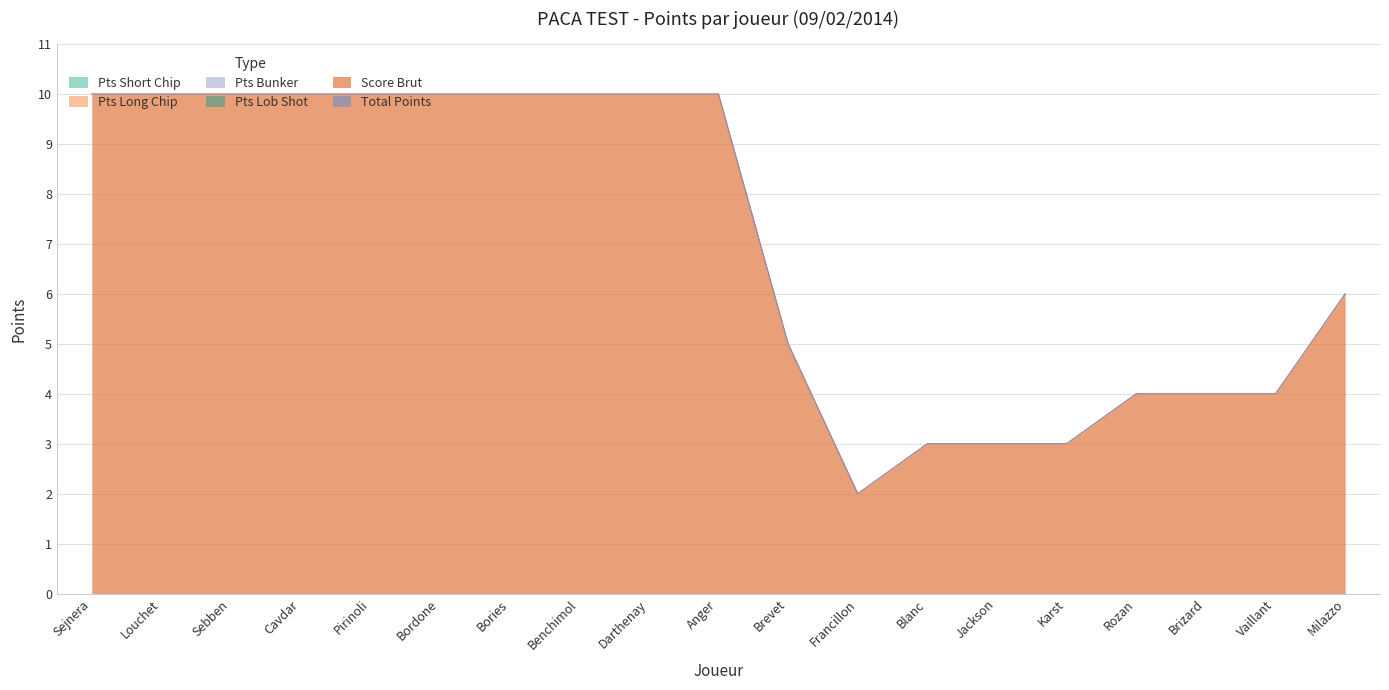

What is the difference between the maximum and second lowest values in the Score Brut series?

7